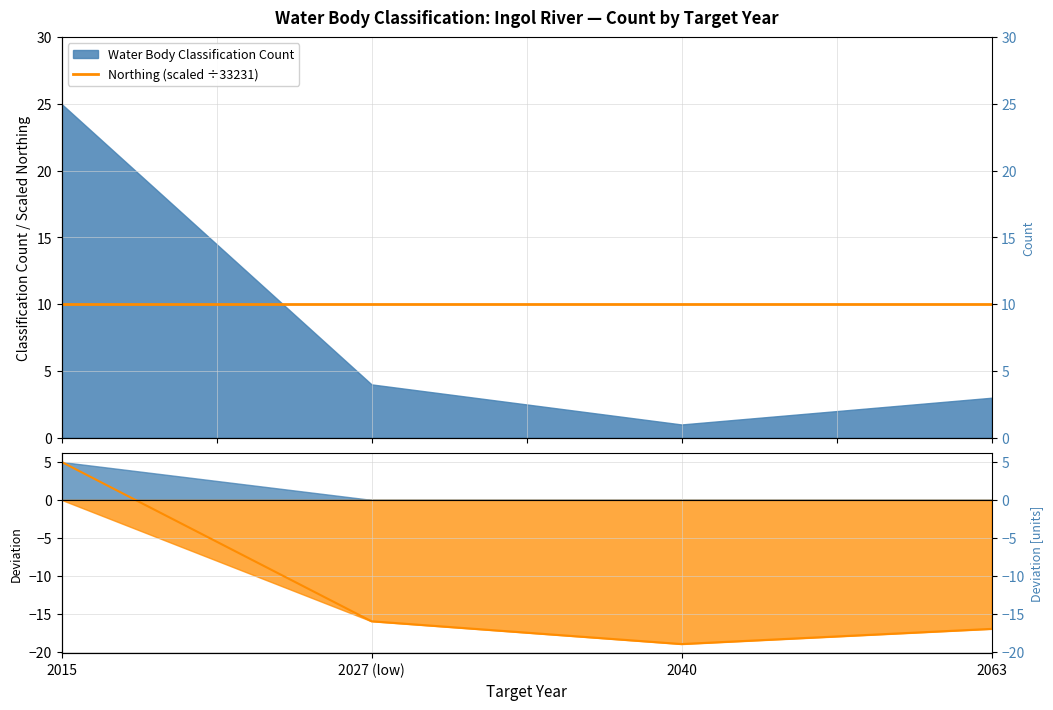

Does the chart display data point markers on the line(s)?

No